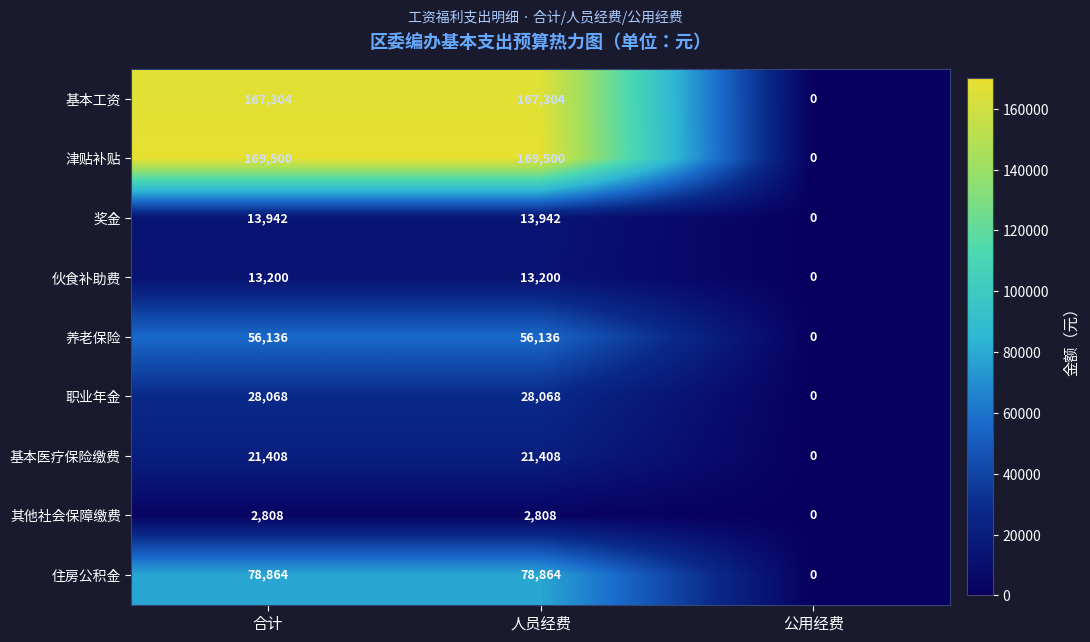

Reading left to right, extract all data points from this chart.

基本工资: 167304	167304	0
津贴补贴: 169500	169500	0
奖金: 13942	13942	0
伙食补助费: 13200	13200	0
养老保险: 56136	56136	0
职业年金: 28068	28068	0
基本医疗保险缴费: 21408	21408	0
其他社会保障缴费: 2808	2808	0
住房公积金: 78864	78864	0